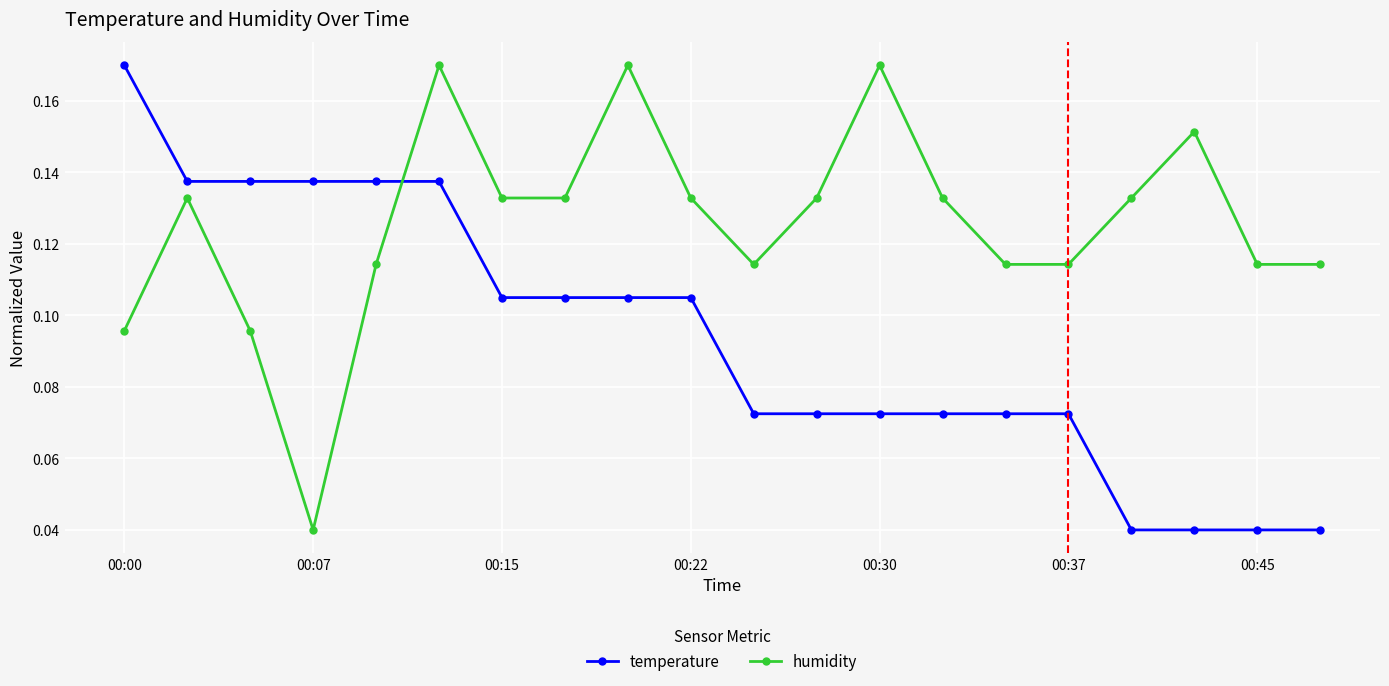

True or false: humidity and temperature intersect in this chart.

True